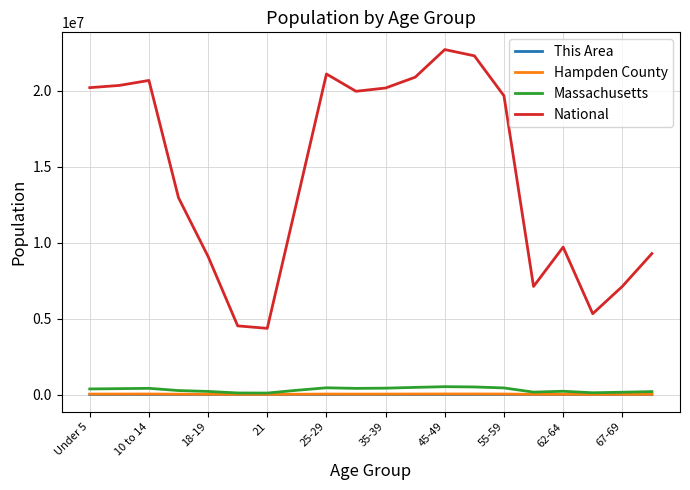

What is the sum of all This Area values?

8807